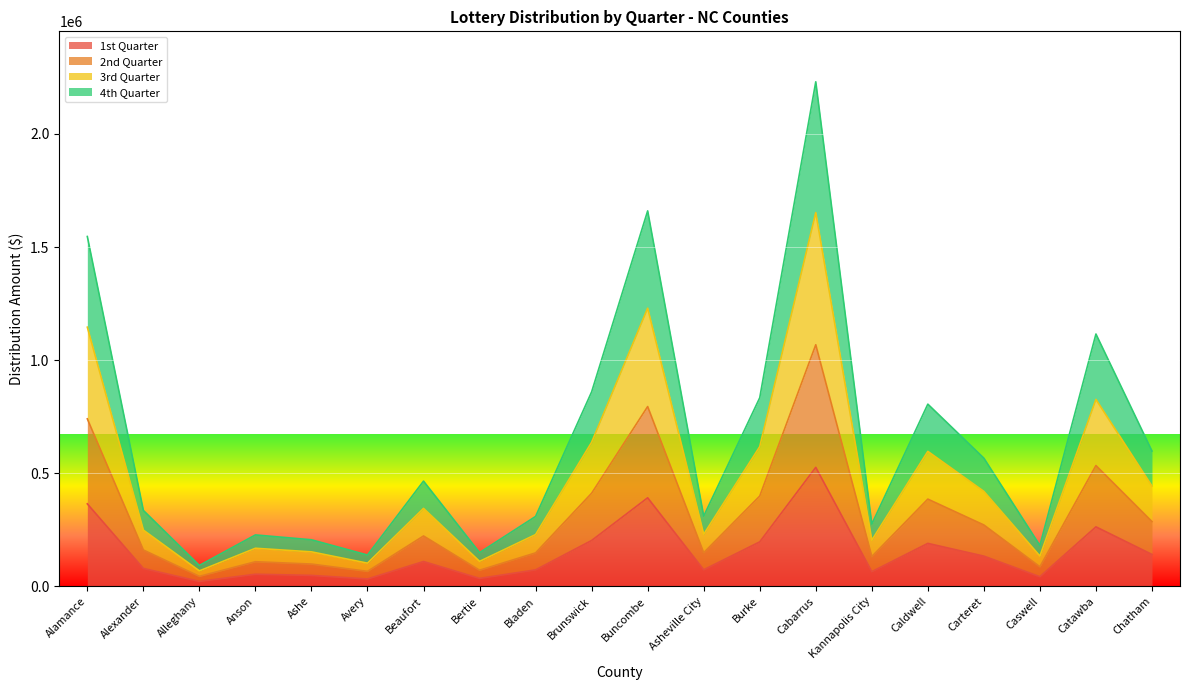

List the series in order of their overall mean, highest first.

4th Quarter, 3rd Quarter, 2nd Quarter, 1st Quarter